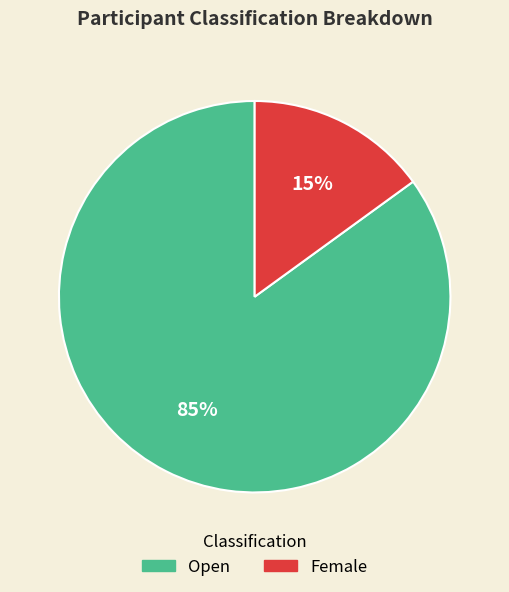

Combined, do Open and Female account for over 50%?

Yes